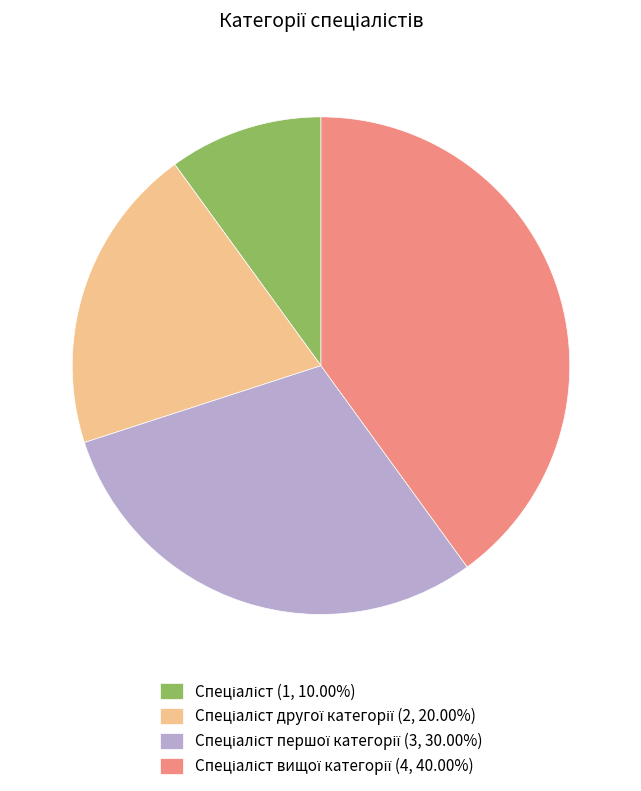

Is there a majority slice in this chart?

No